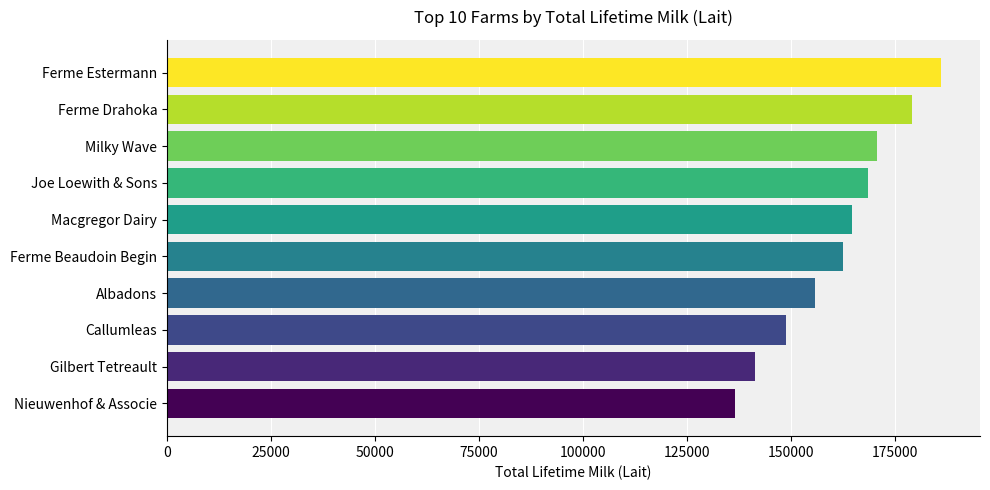

How many data points does each series have?

10